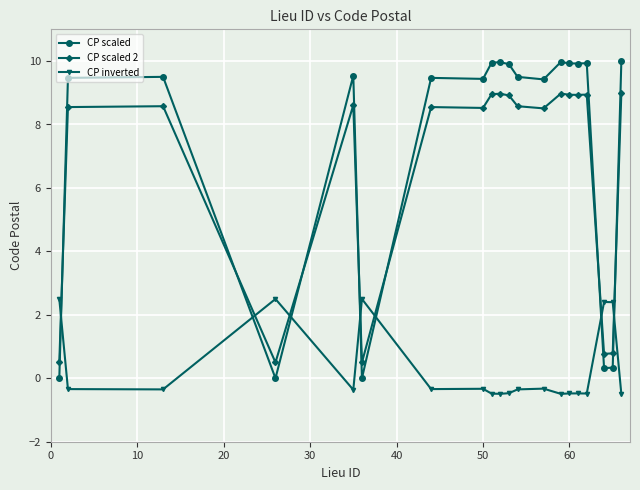

Which series has the largest range (max minus min)?

CP scaled